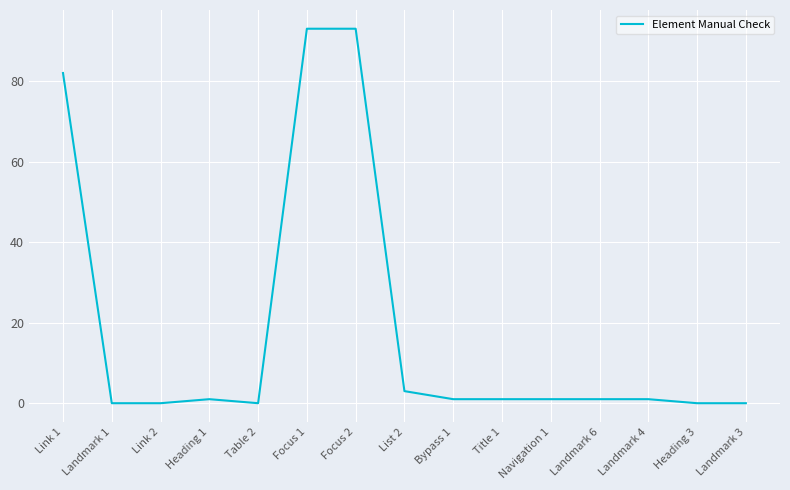

What is the maximum value shown in the chart?

93